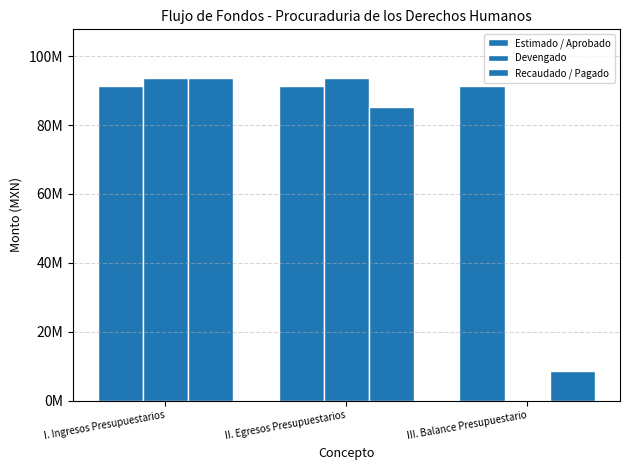

What is the minimum value for Recaudado / Pagado?

8560596.2